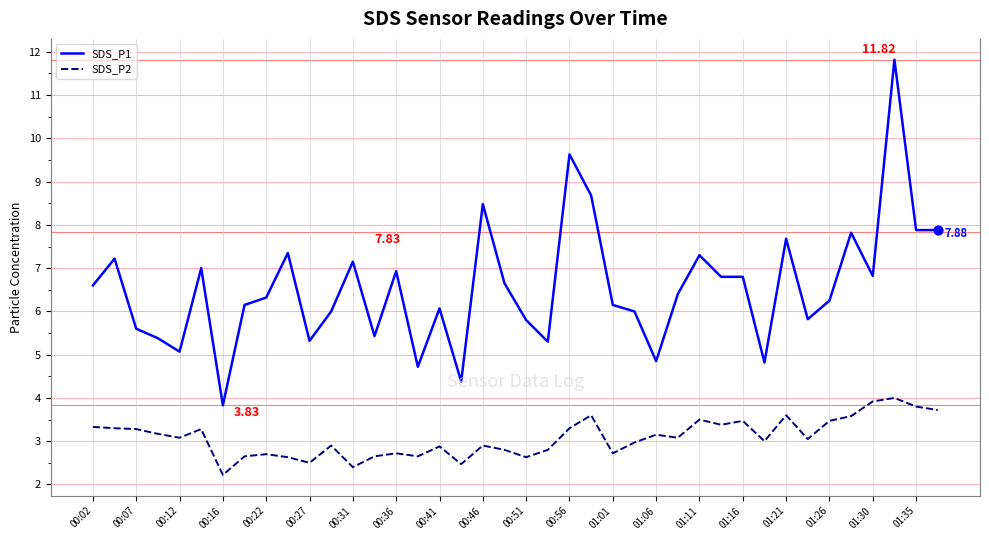

What is the difference between the maximum and minimum values in the SDS_P2 series?

1.8